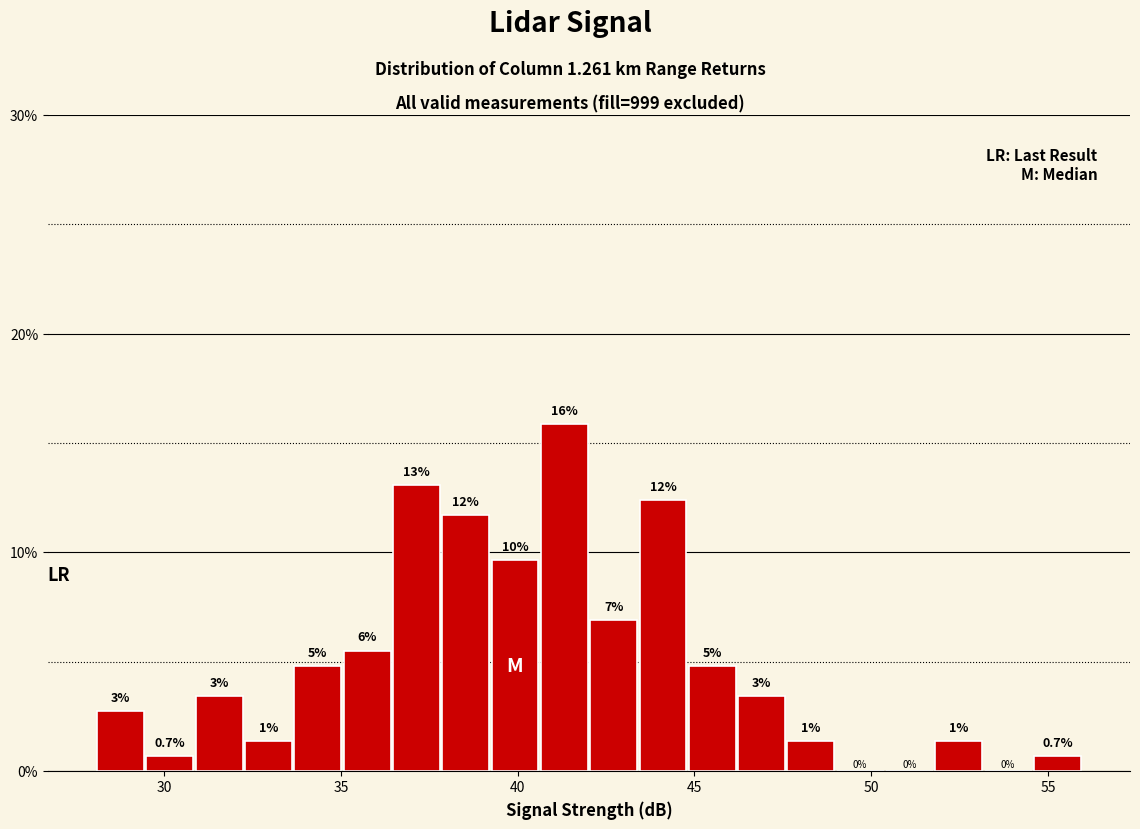

Around what value on the x-axis is the tallest bar? Give the approximate position of its centre, as read against the axis.

41.5